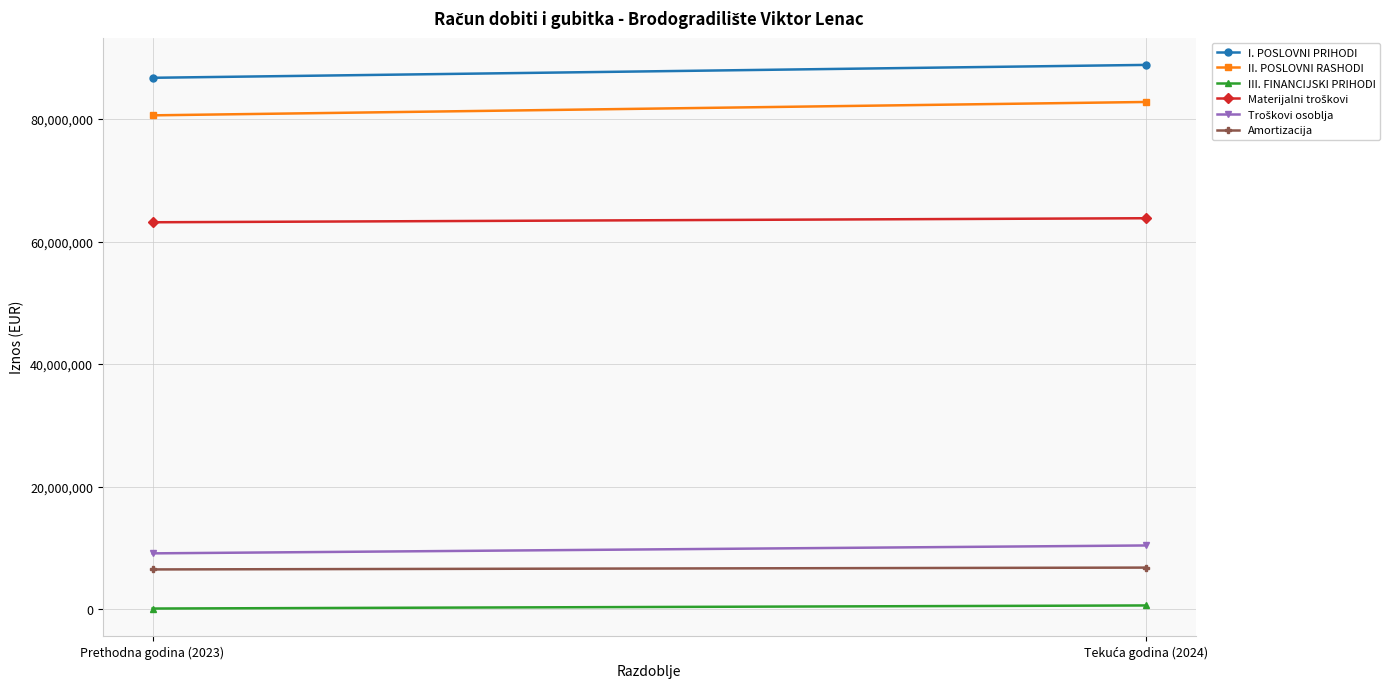

True or false: III. FINANCIJSKI PRIHODI has a value of 170778 at Prethodna godina (2023).

False